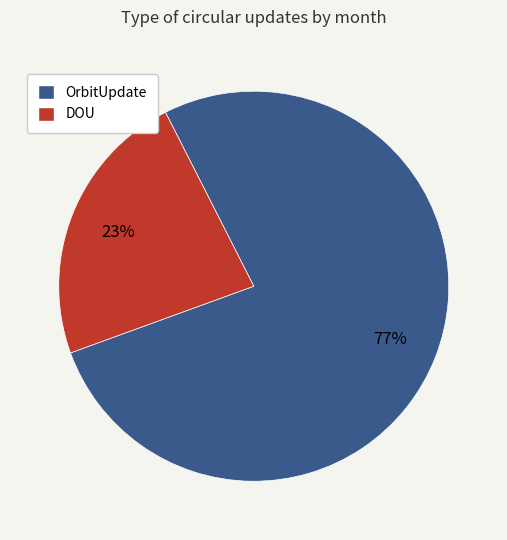

How many slices are in this pie chart?

2